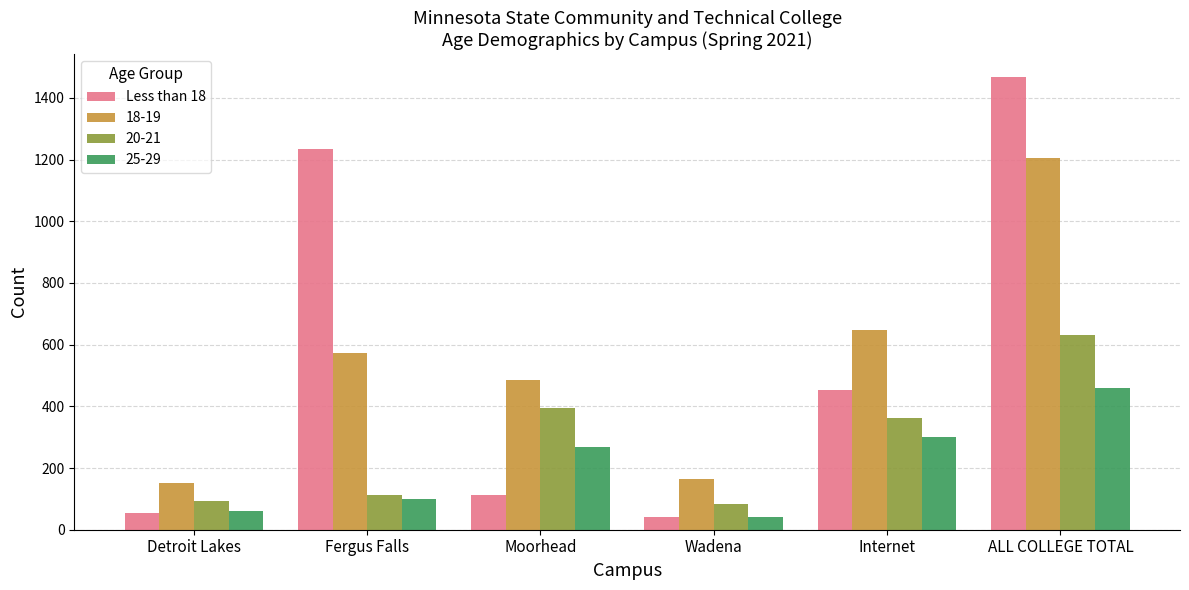

What is the difference between the maximum and minimum values in the Less than 18 series?

1427